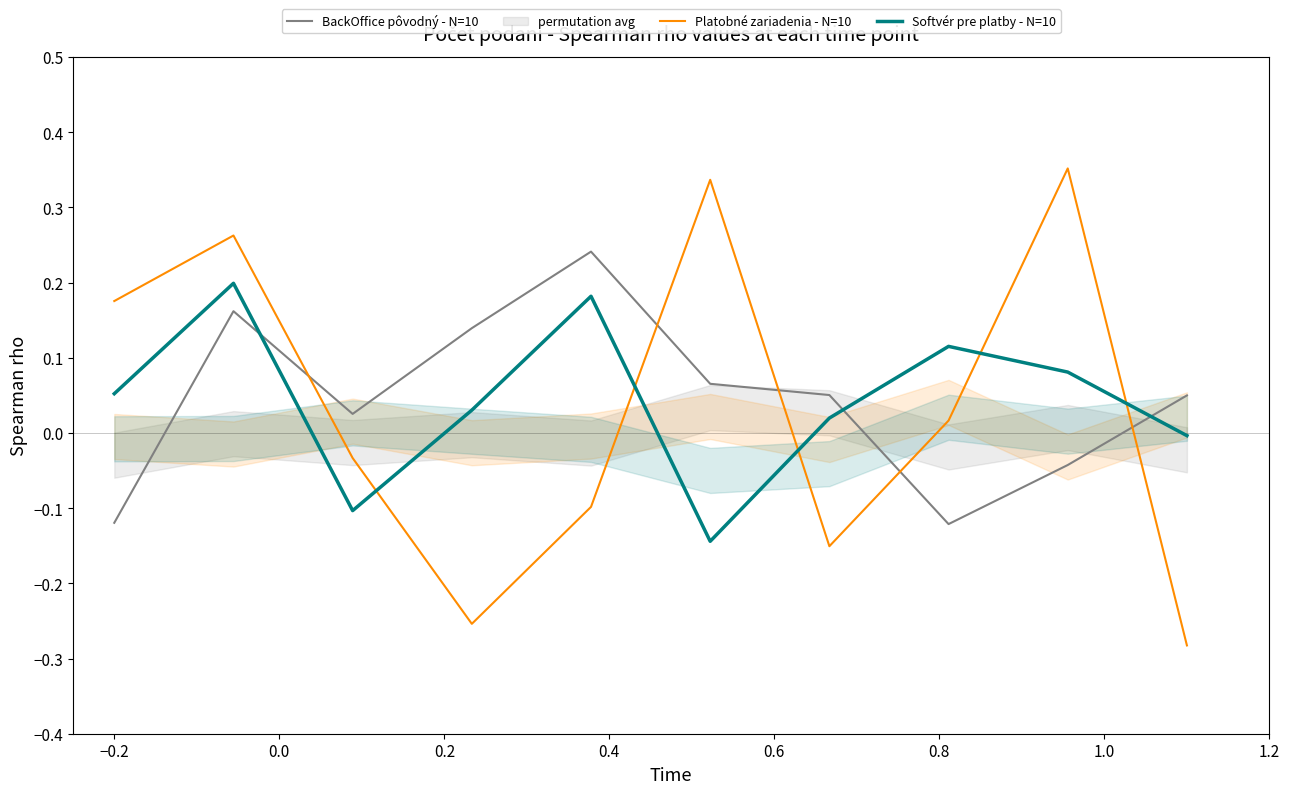

List the series in order of their peak value, highest first.

Platobné zariadenia - N=10, BackOffice pôvodný - N=10, Softvér pre platby - N=10